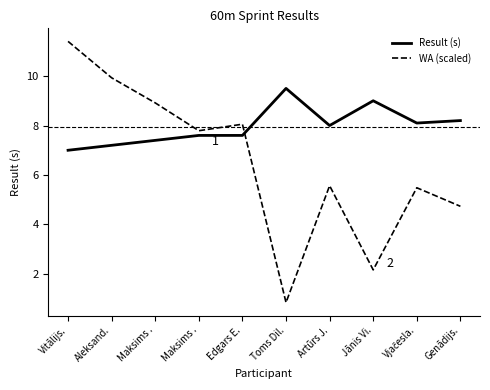

Does the chart display data point markers on the line(s)?

No